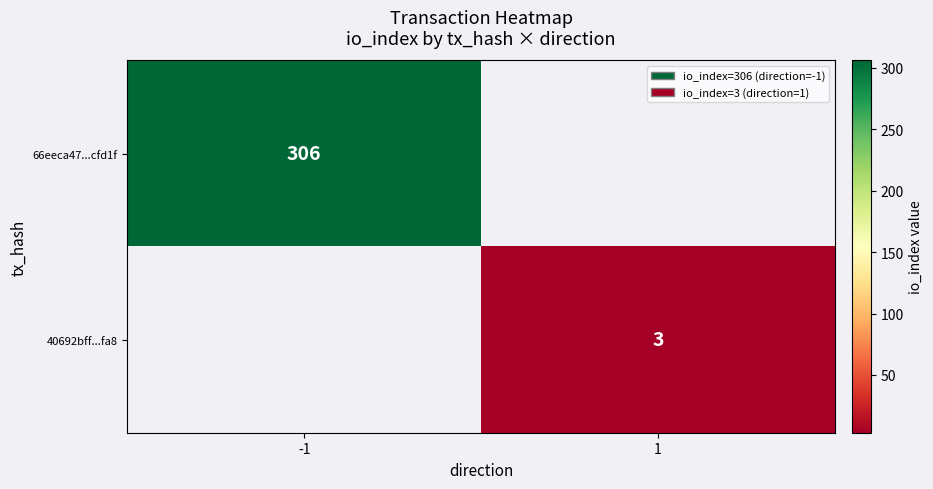

At which category does the chart reach its peak across all series?

-1